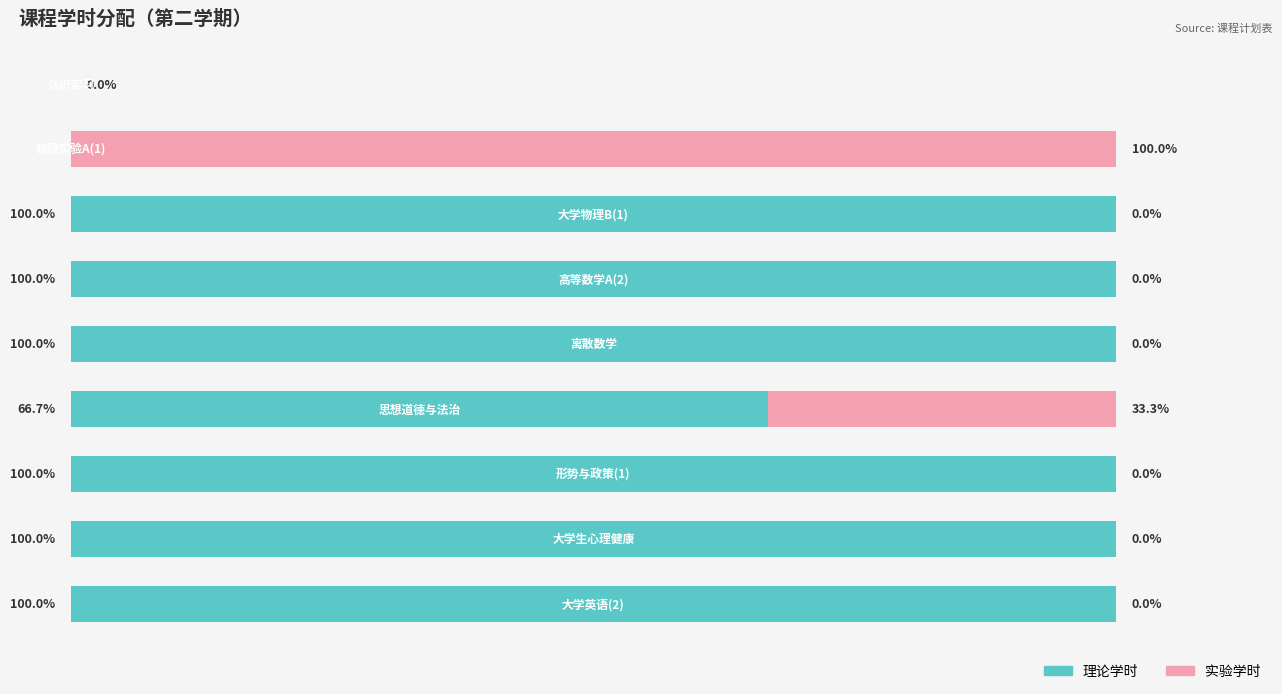

Which series has the widest spread of values?

理论学时